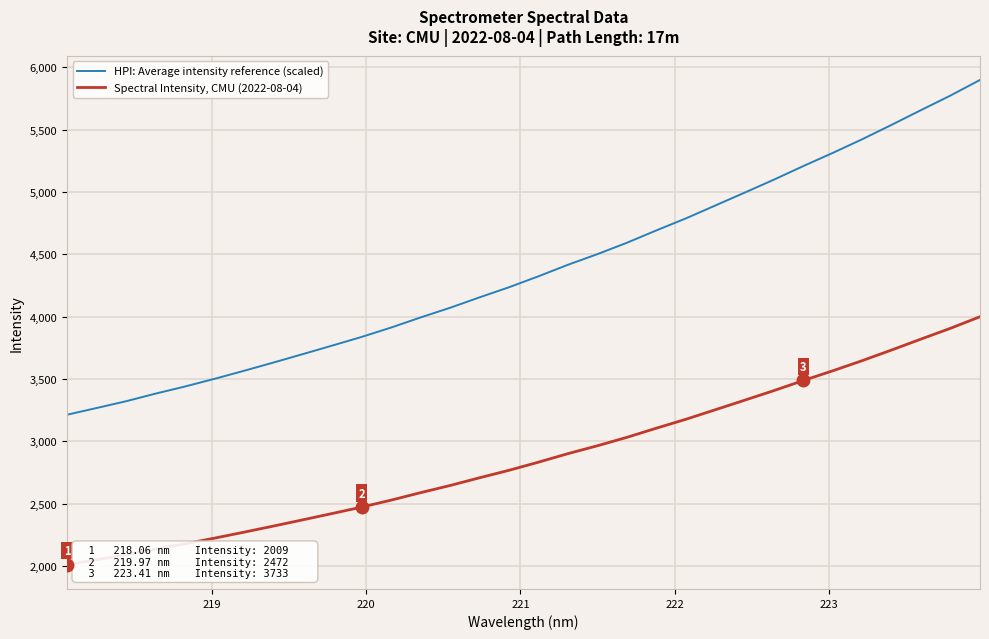

List the series in order of their overall mean, highest first.

HPI: Average intensity reference (scaled), Spectral Intensity, CMU (2022-08-04)